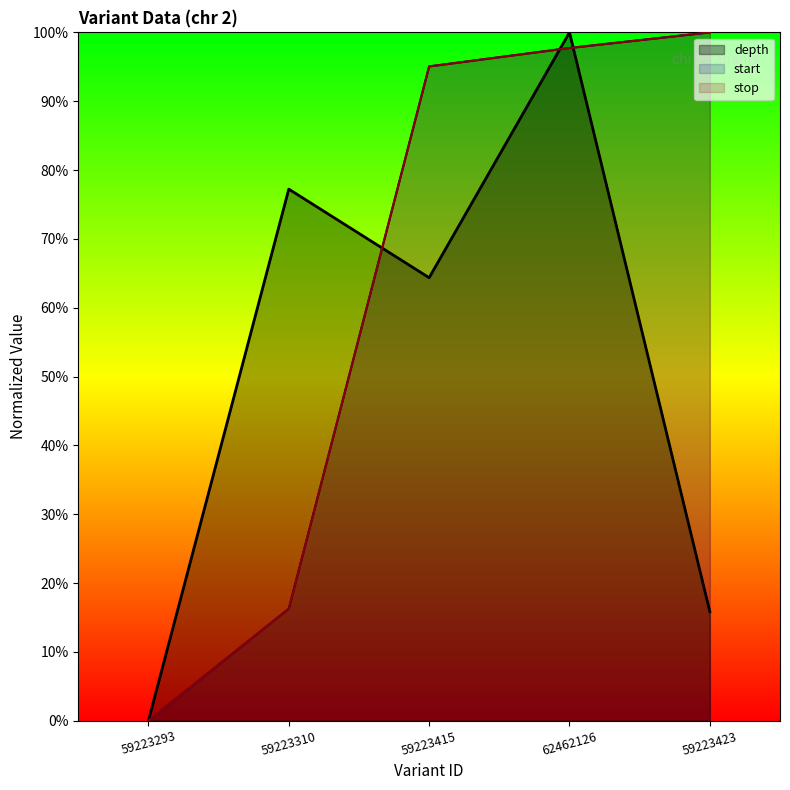

What is the total value across all series at 62462126?

295.5